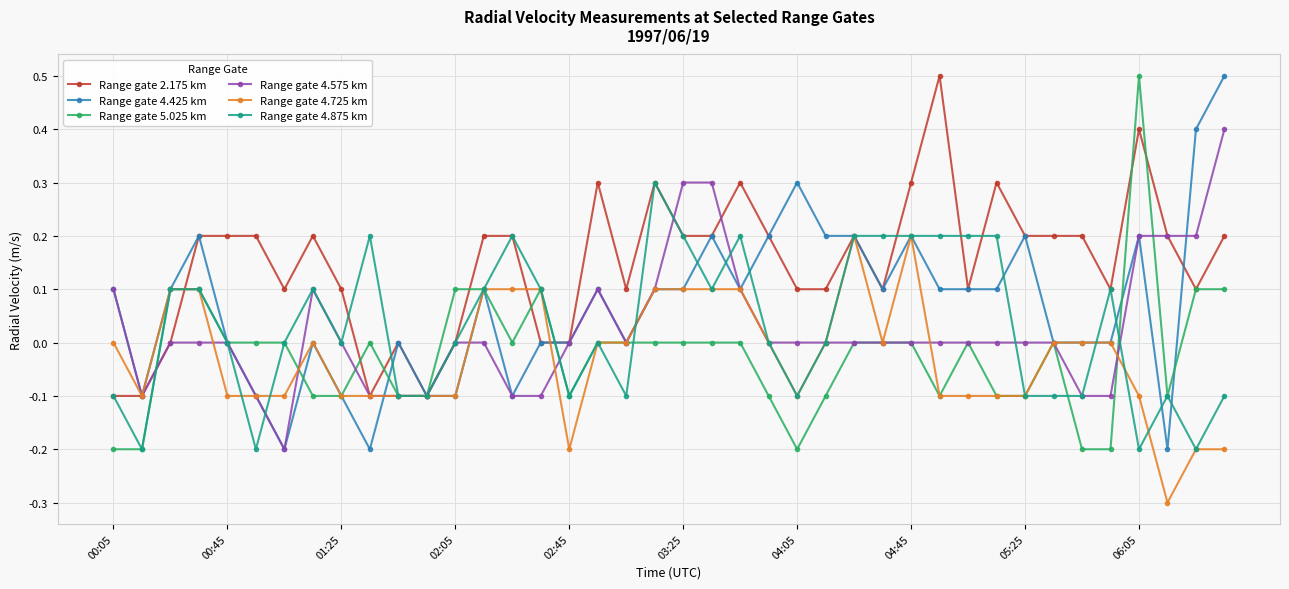

What is the minimum value shown in the chart?

-0.3